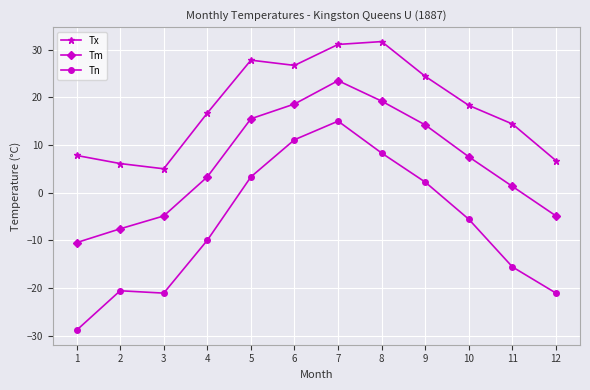

What value does the Tn series have at 3?

-21.1